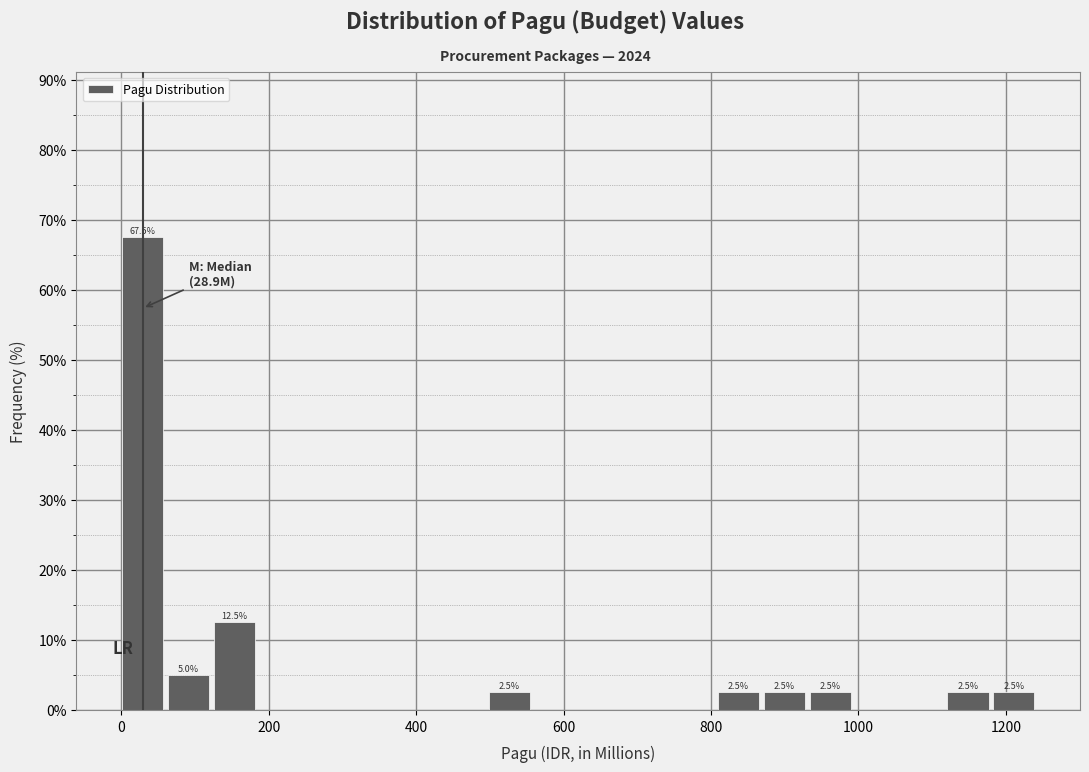

Read against the x-axis, roughly where is the centre of the tallest bar?

20